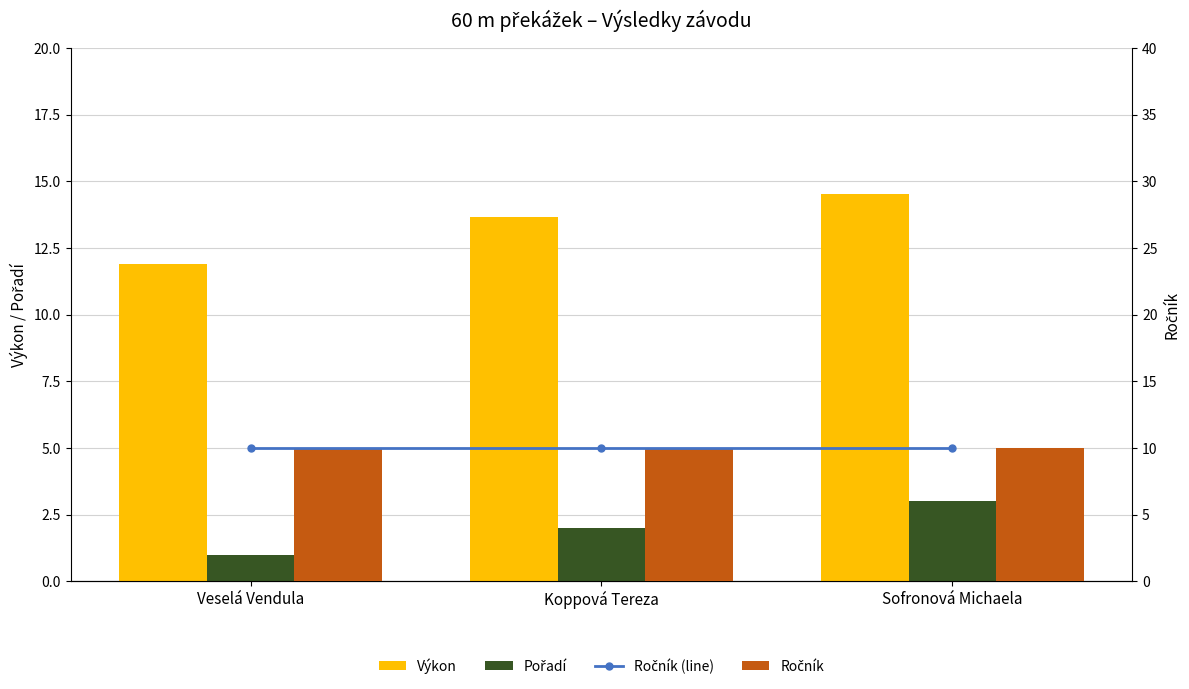

What is the difference between the second highest and minimum values in the Výkon series?

1.8